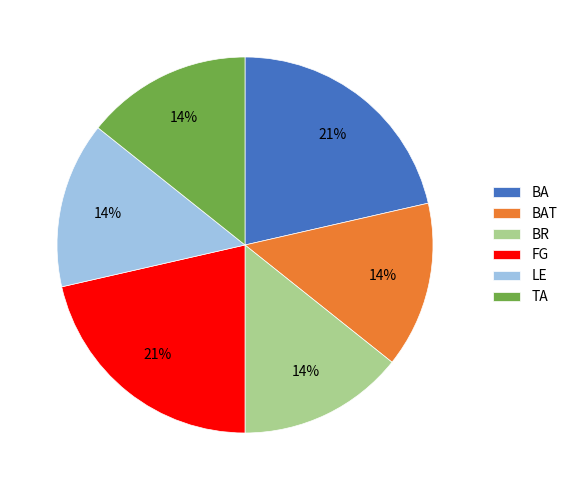

True or false: TA accounts for 14% of the total.

True